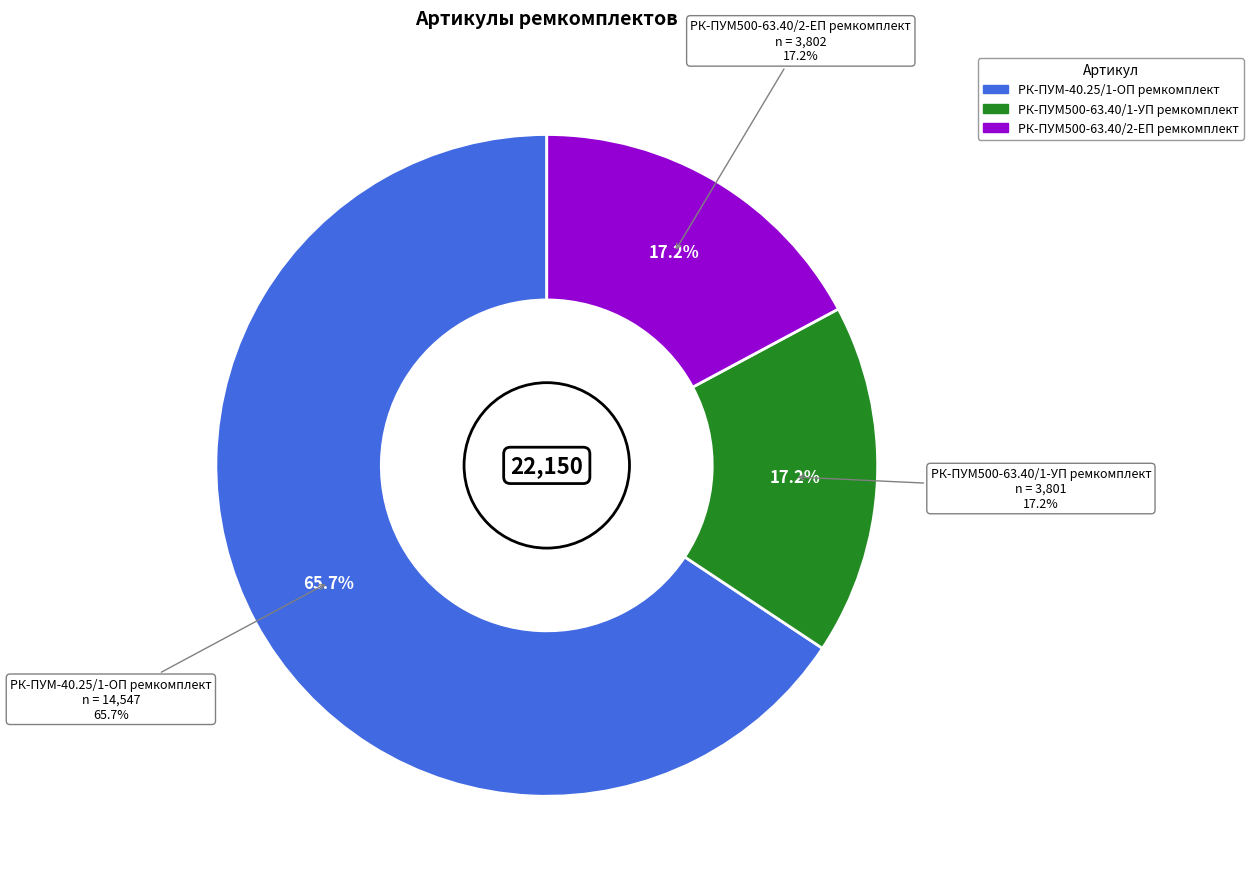

What percentage is the РК-ПУМ500-63.40/1-УП ремкомплект slice, to the nearest percent?

17%